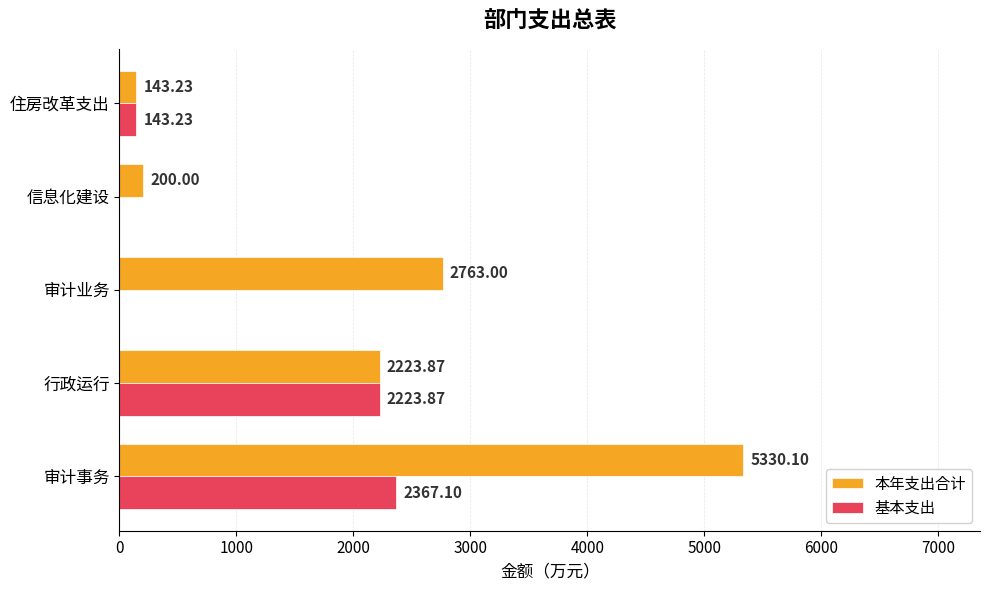

What is the sum of all 基本支出 values?

4734.2